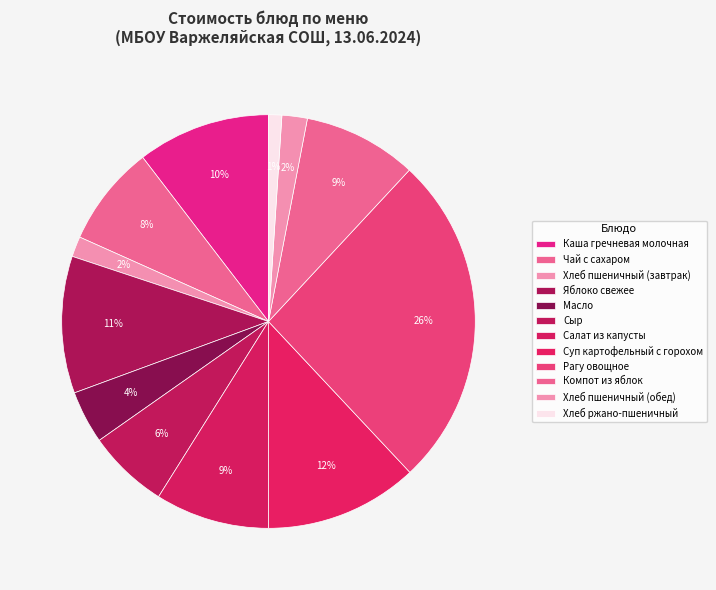

Is it true that Рагу овощное is 41% of the pie?

False